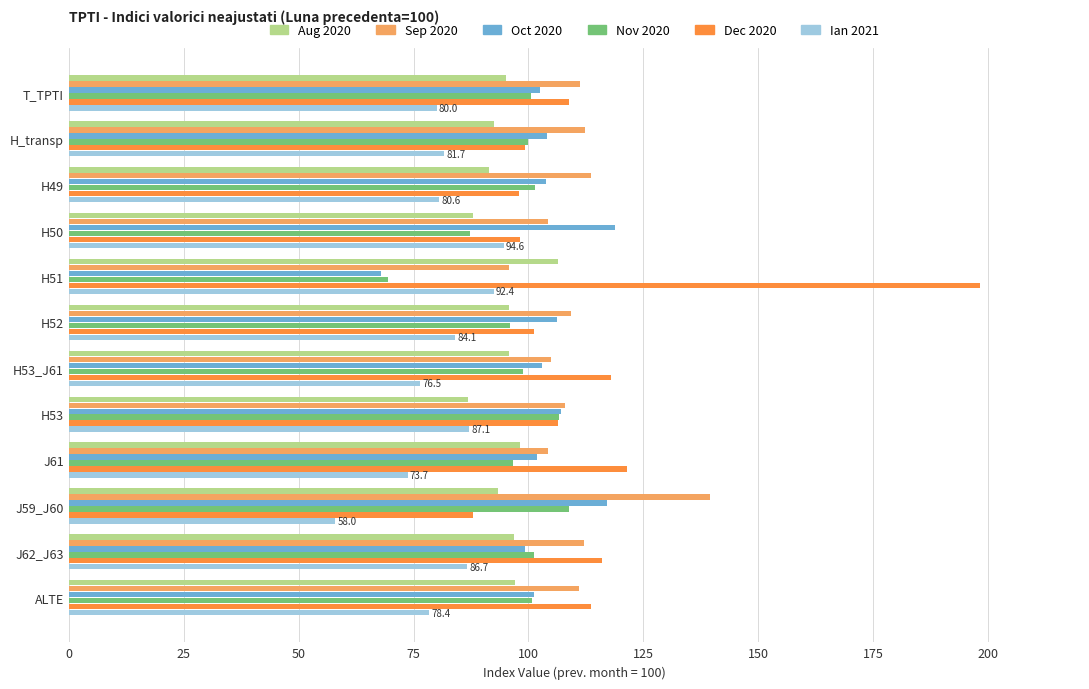

Which series has the widest spread of values?

Dec 2020